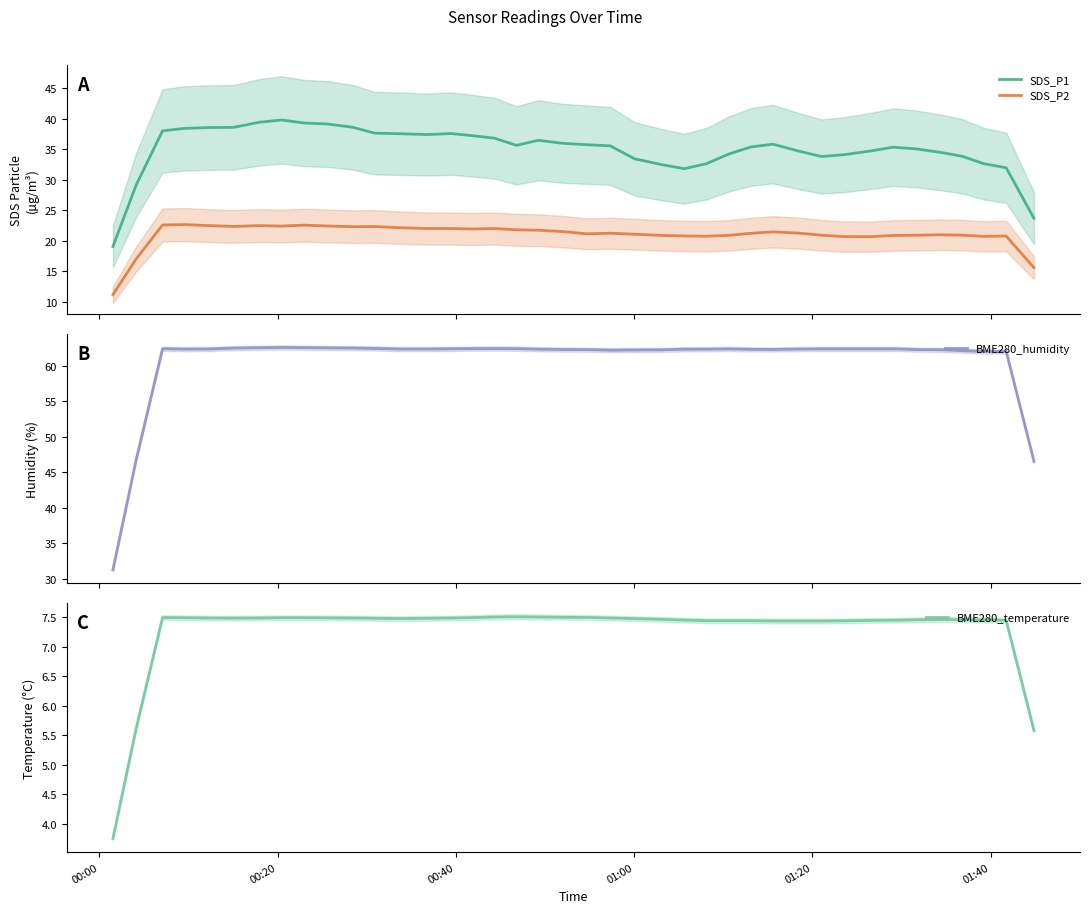

What is the maximum value for SDS_P2?

22.7